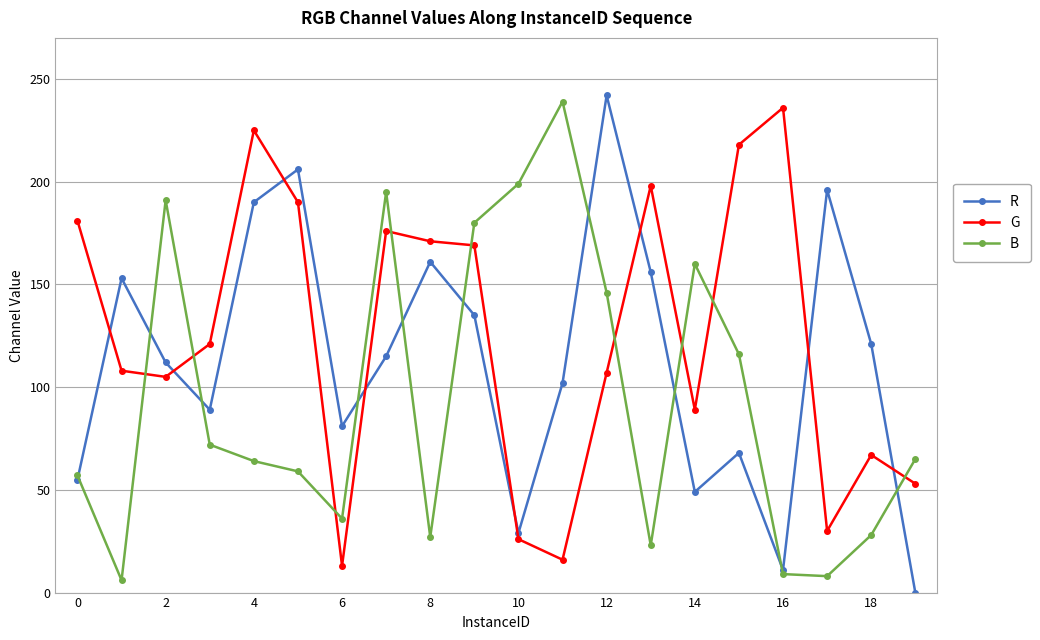

What is the value of the G point at the 3rd from the left?

105